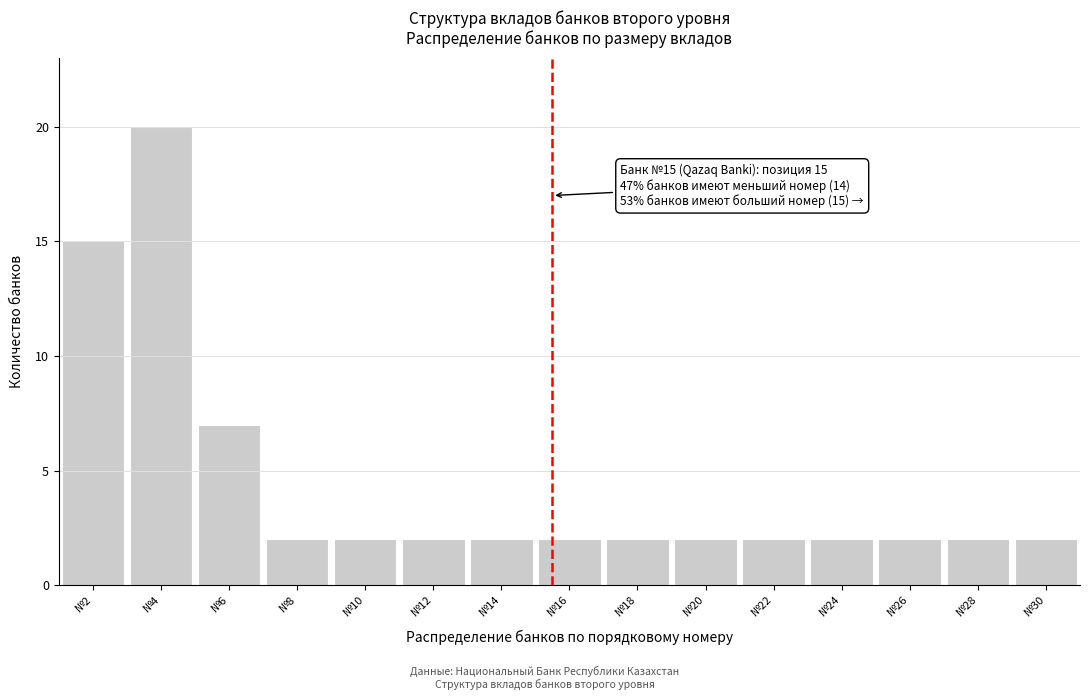

Reading left to right, what are all the values shown in this chart?

№2=15	№4=20	№6=7	№8=2	№10=2	№12=2	№14=2	№16=2	№18=2	№20=2	№22=2	№24=2	№26=2	№28=2	№30=2